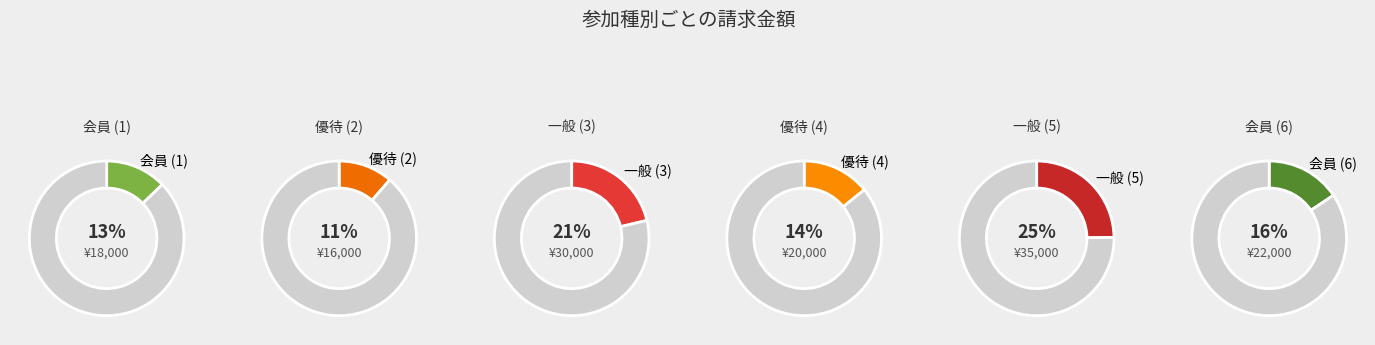

Which category has the biggest portion of the pie?

一般